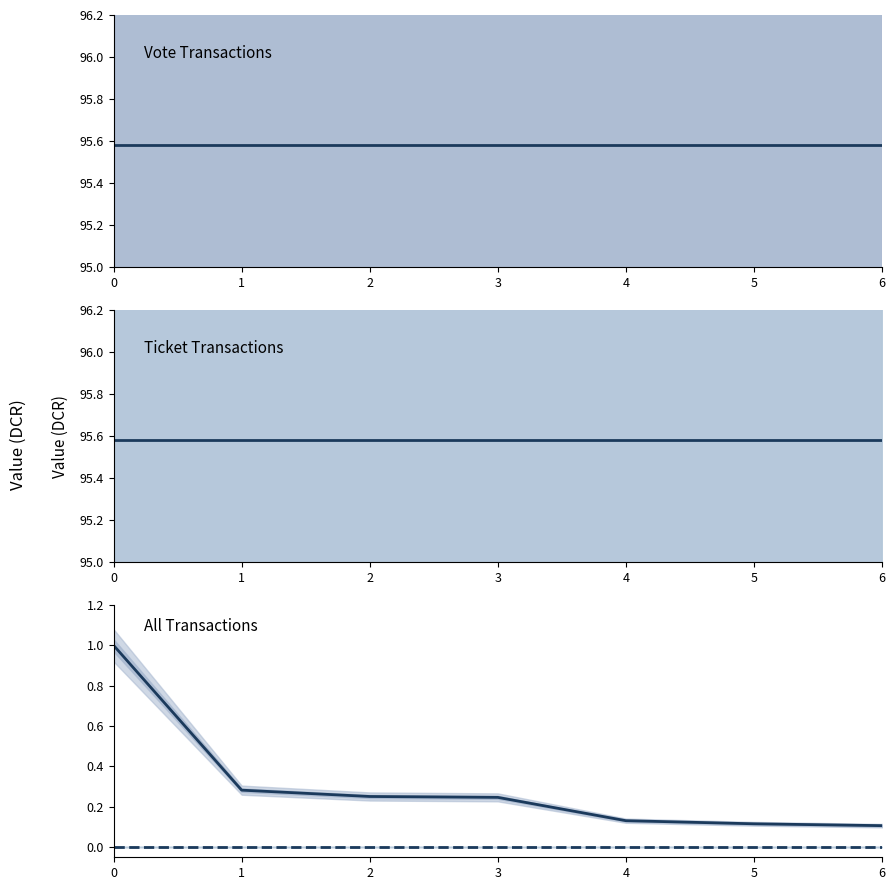

The value of Ticket value at 5 is 31.7. True or false?

False